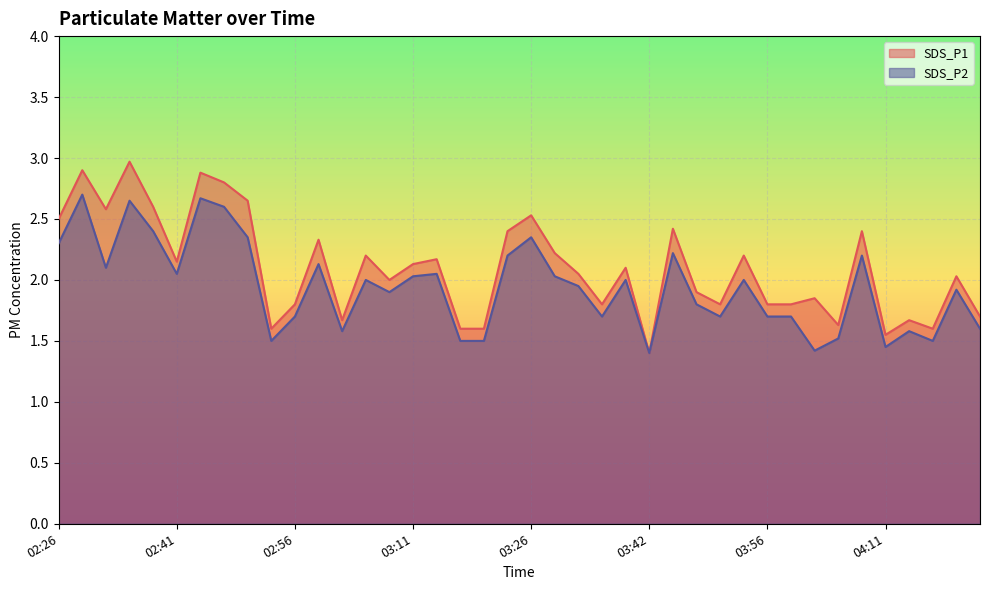

True or false: SDS_P2 and SDS_P1 intersect in this chart.

False